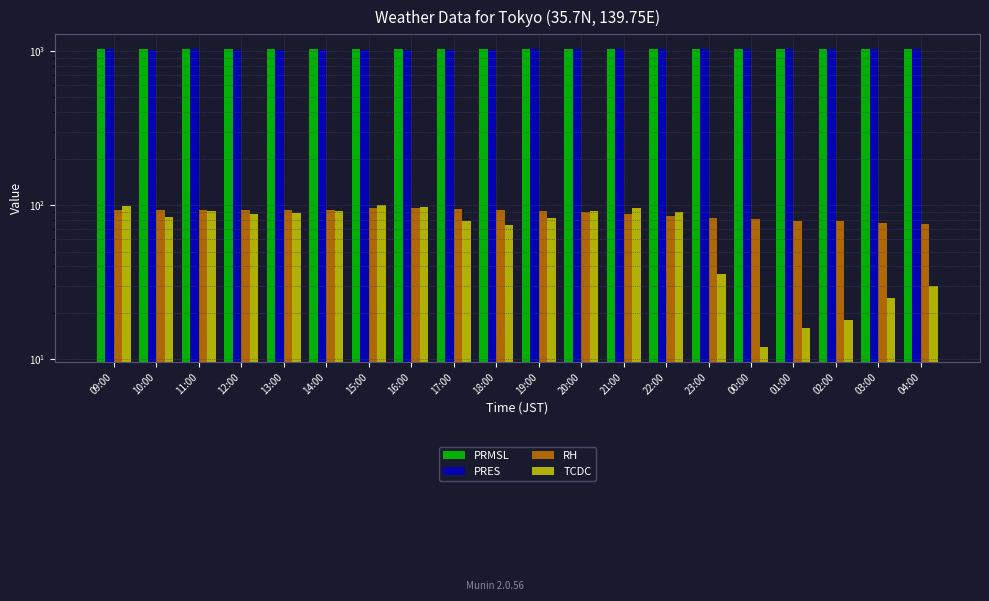

What is the average value of the TCDC series?

69.4